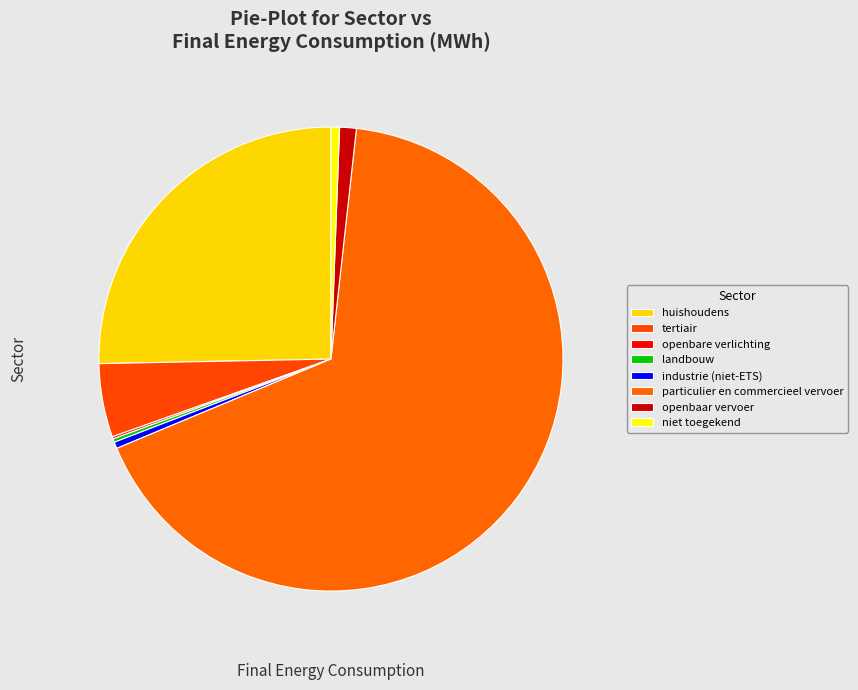

How much of the chart is everything except openbare verlichting?

99.8%